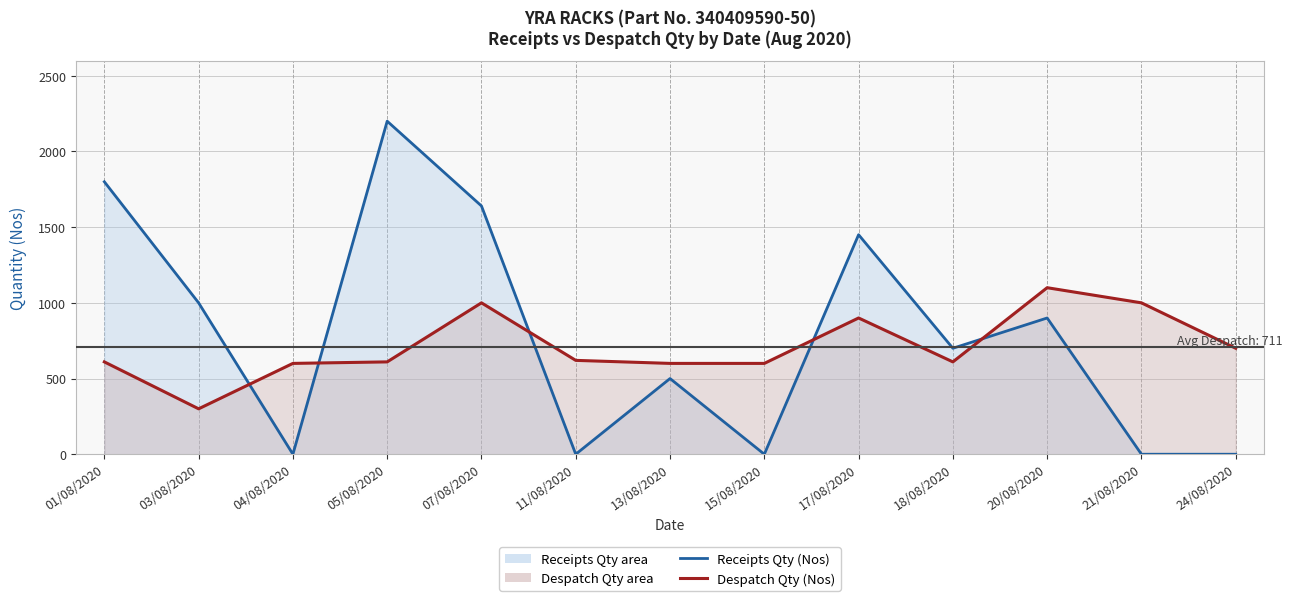

How many distinct data groups are displayed?

2